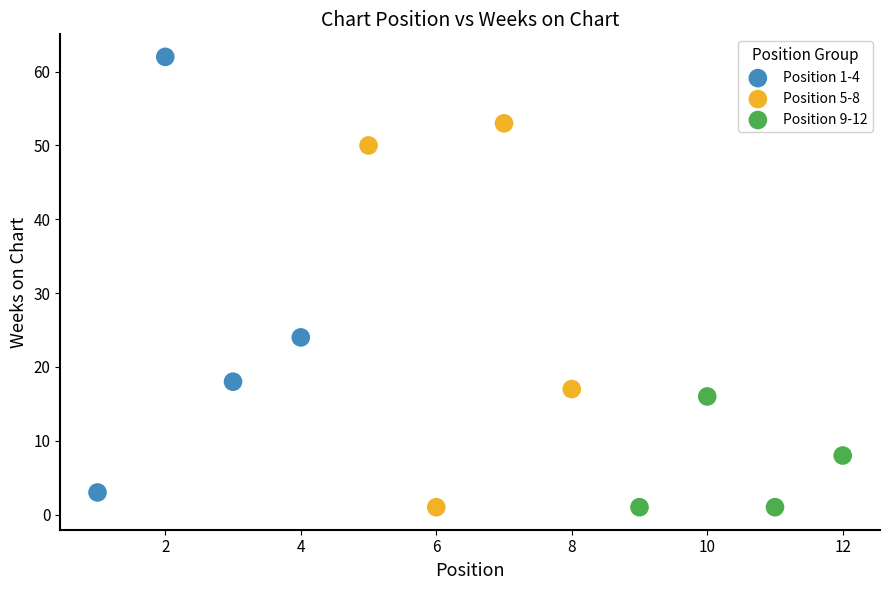

Which series contains the highest Y value?

Position 1-4